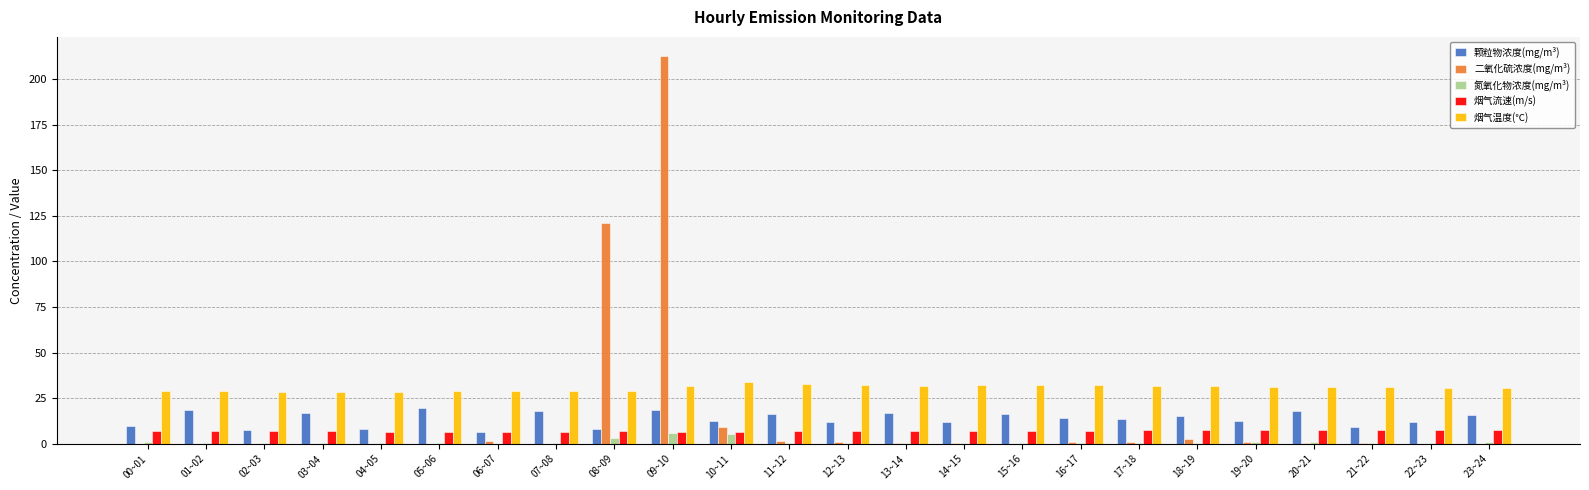

Is it true that 氮氧化物浓度(mg/m³) equals 3.5 at 08~09?

True